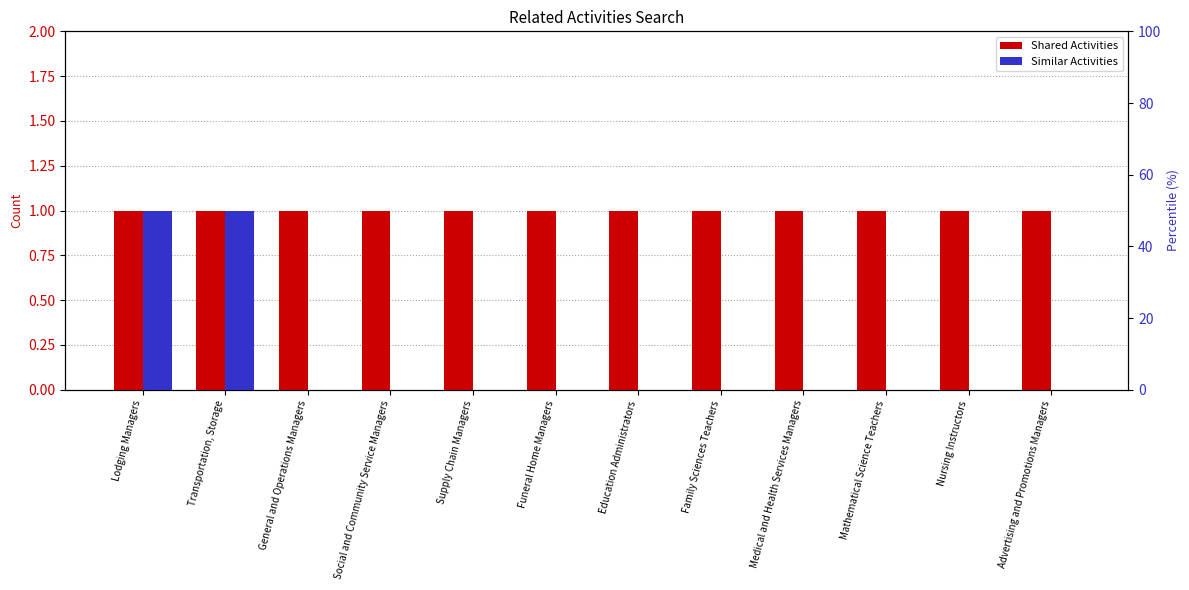

What is the label of the 10th bar from the right?

General and Operations Managers